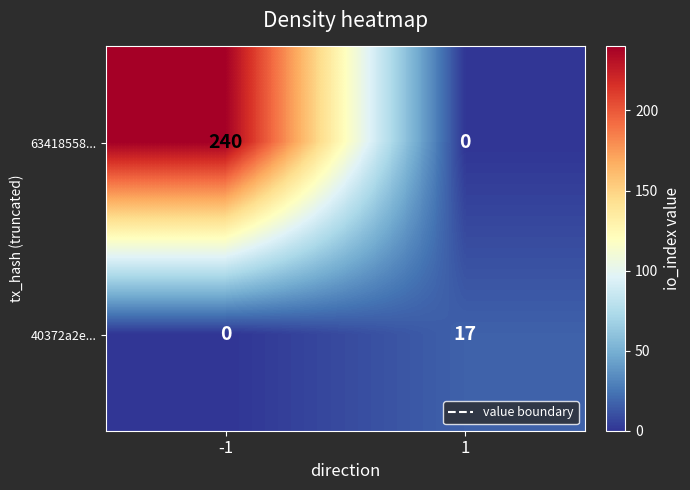

At -1, list the series in order from largest to smallest.

63418558..., 40372a2e...